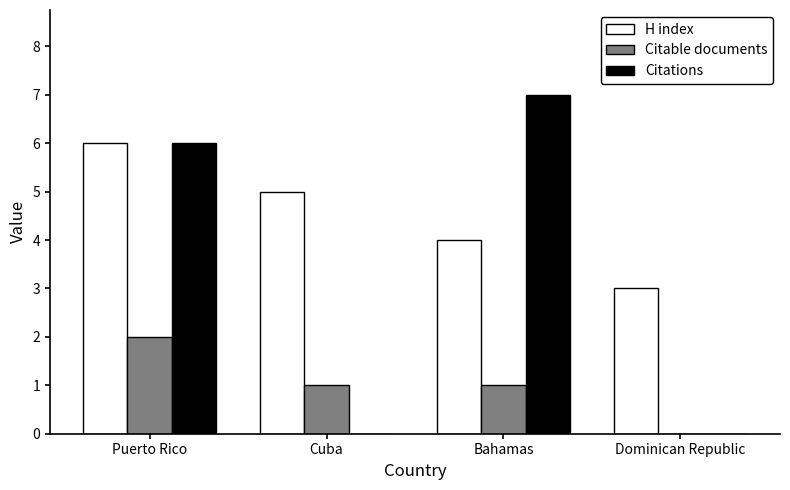

The Citations series shows 9 at Puerto Rico. True or false?

False